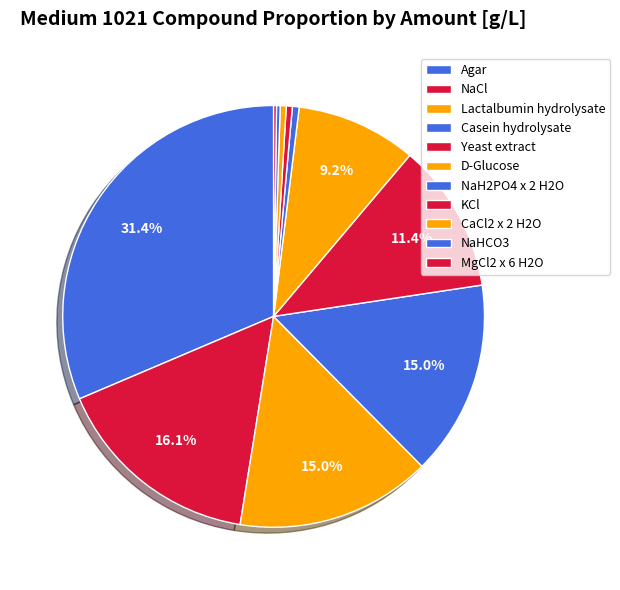

To the nearest percent, what is the difference between the largest and smallest slice percentages?

31%